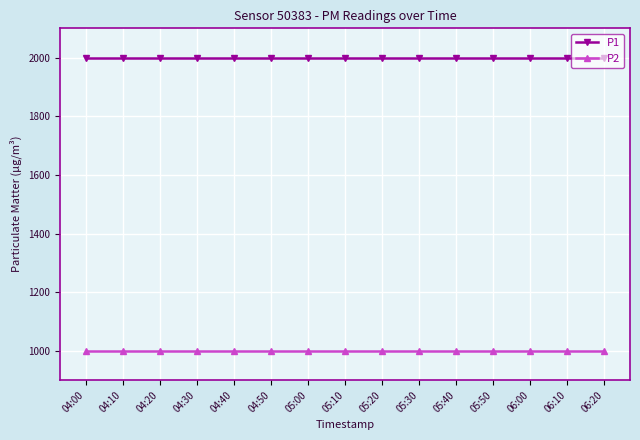

What is the smallest value displayed?

999.9